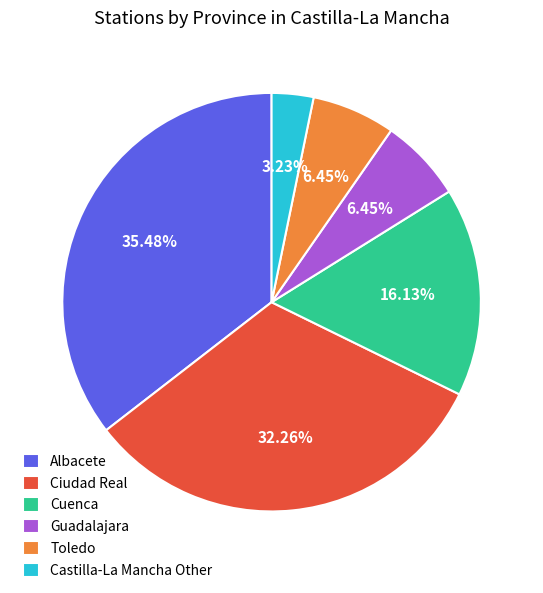

What is the total percentage of Castilla-La Mancha Other and Ciudad Real?

35.5%